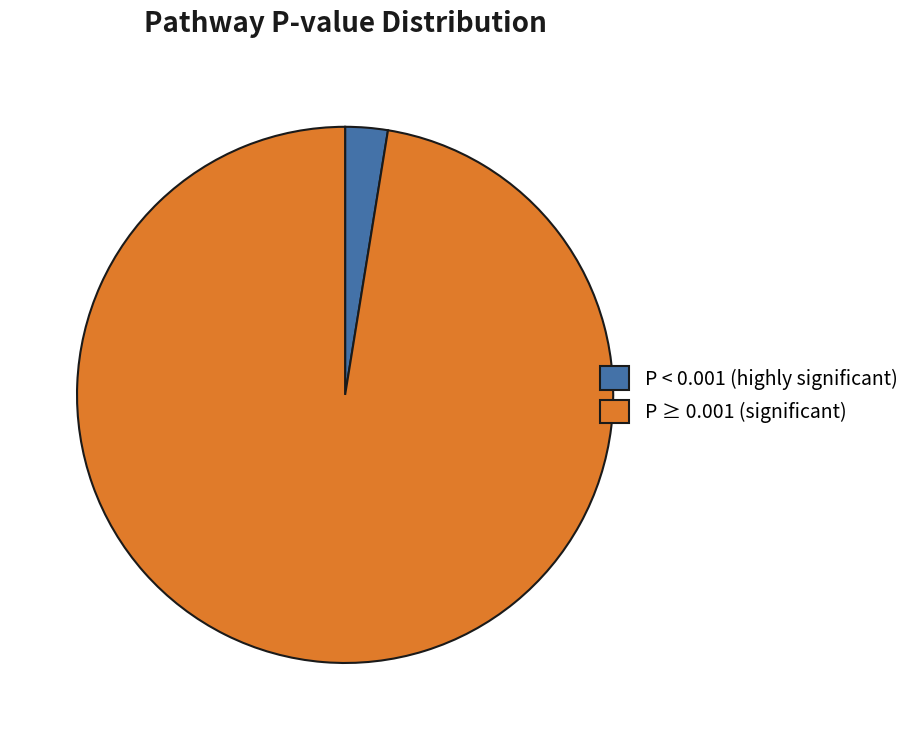

Do P ≥ 0.001 (significant) and P < 0.001 (highly significant) together represent more than half of the pie?

Yes